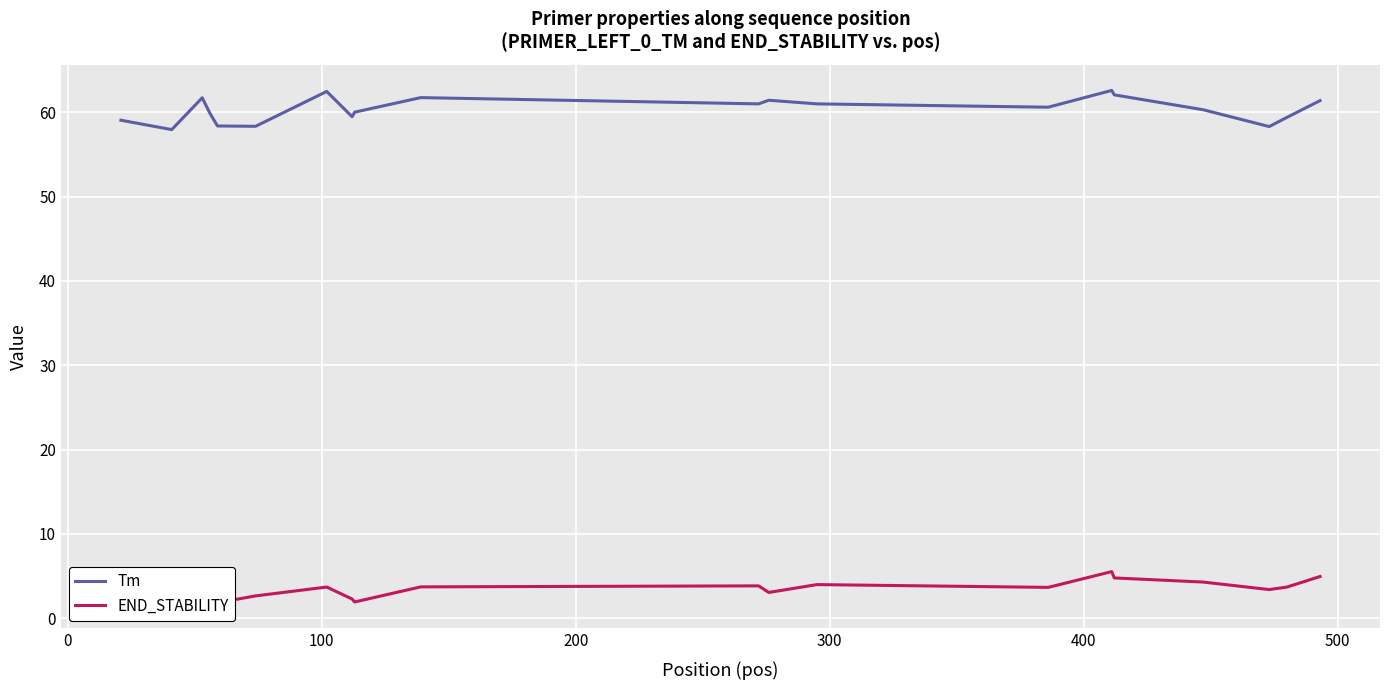

True or false: Tm and END_STABILITY cross at least once.

False